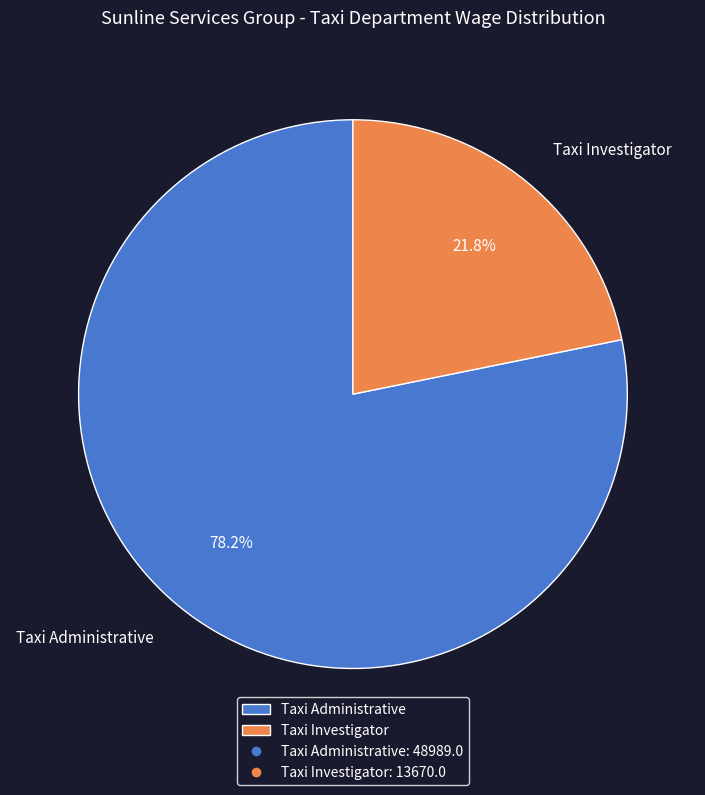

Rank the categories by value from highest to lowest.

Taxi Administrative, Taxi Investigator